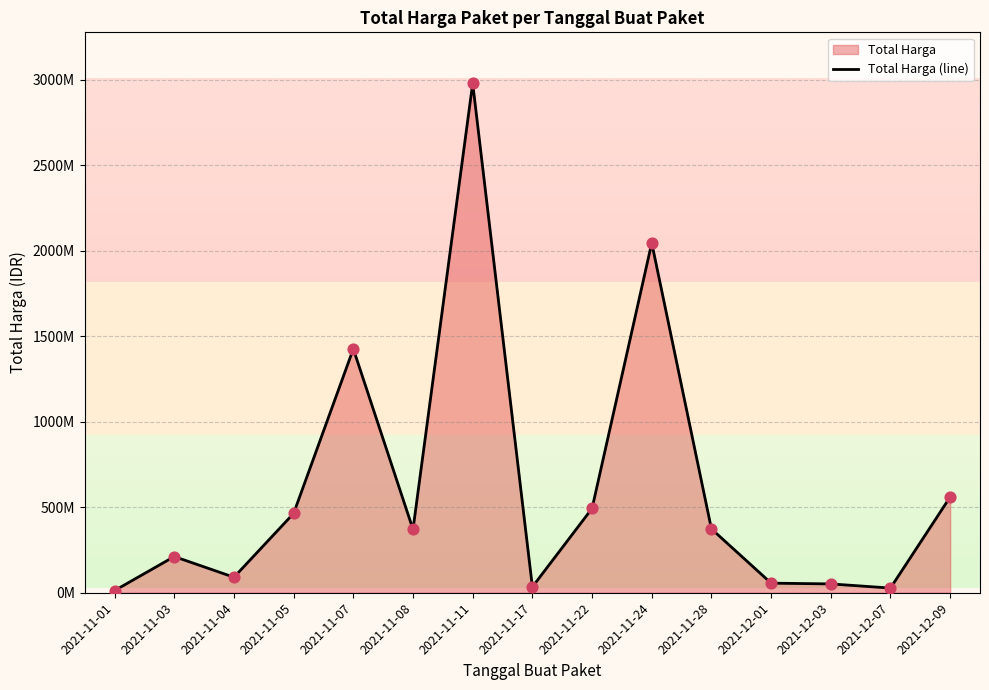

Between 2021-11-24 and 2021-11-01, which is larger?

2021-11-24